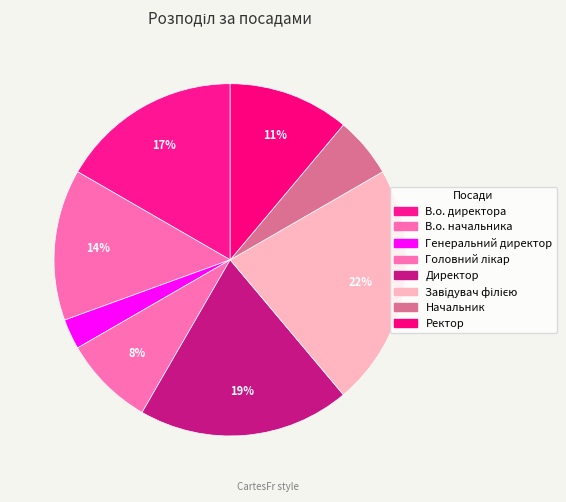

Which slice is the smallest?

Генеральний директор